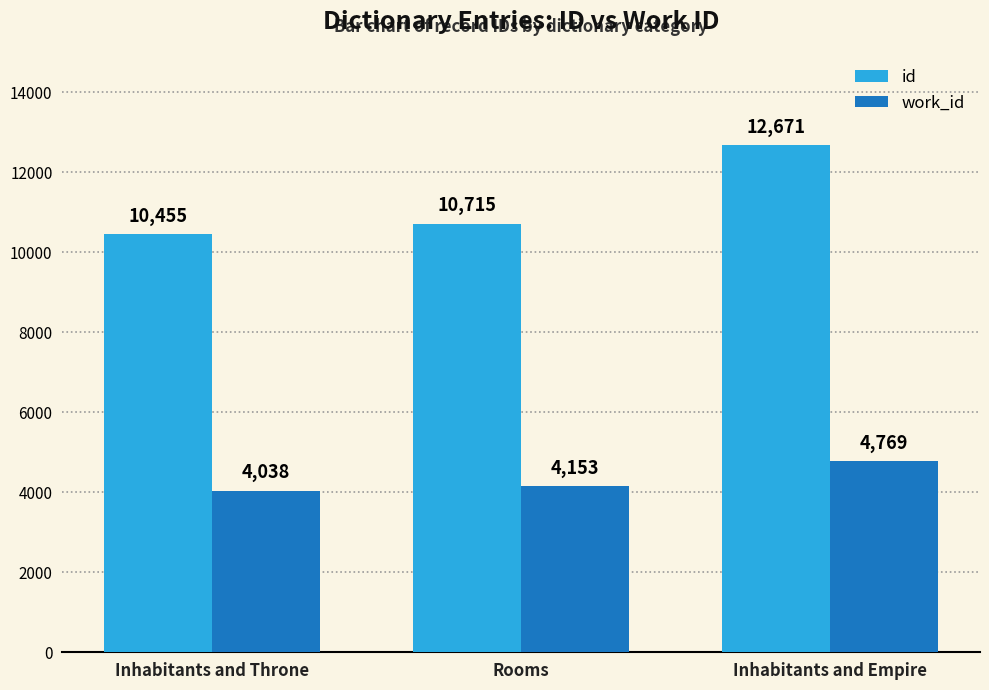

What is the sum of all work_id values?

12960